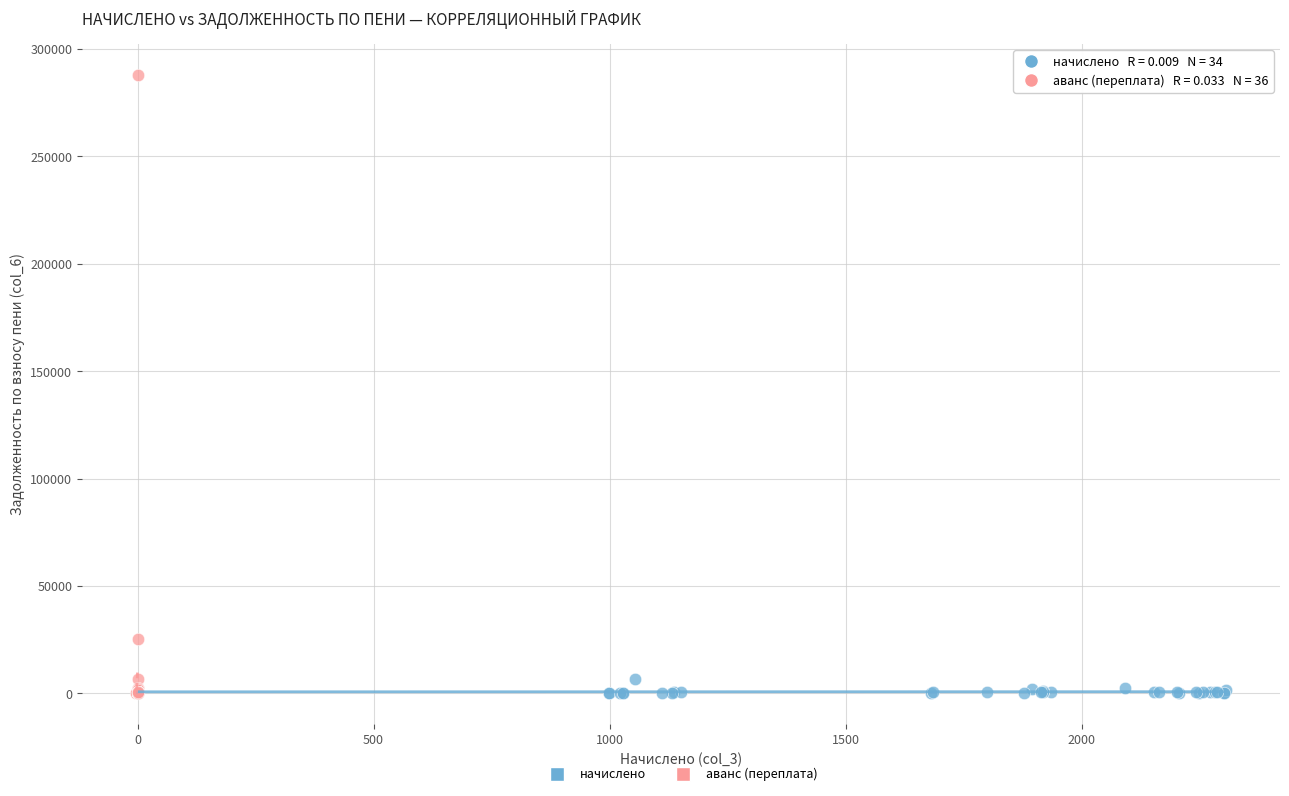

Which series has the widest spread of Y values?

аванс (переплата)